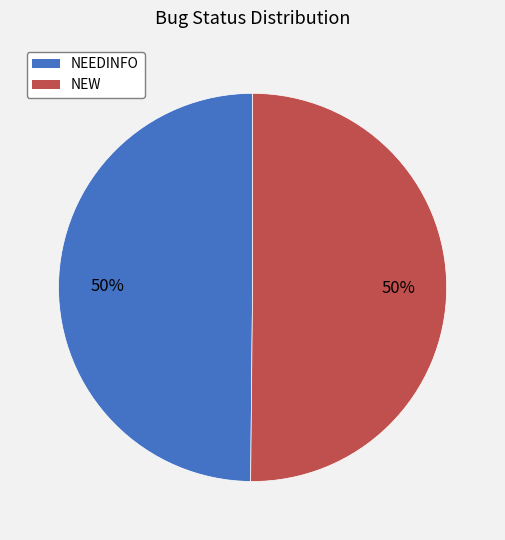

Do NEEDINFO and NEW together represent more than half of the pie?

Yes